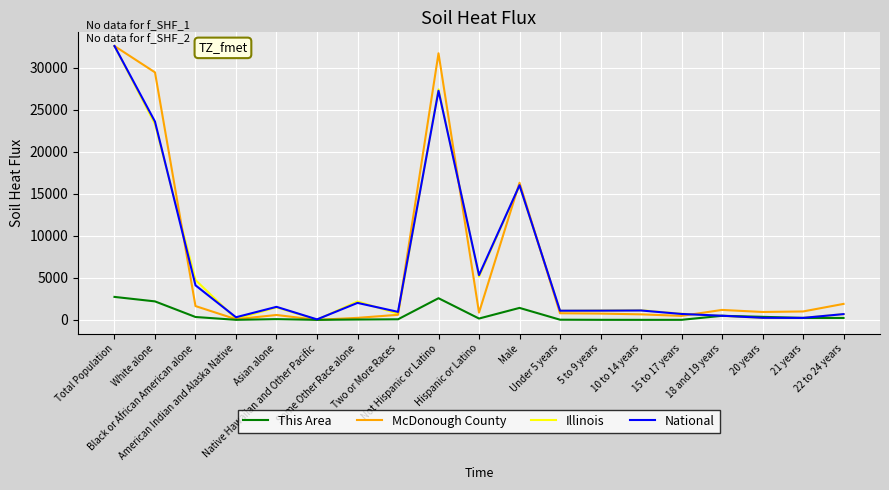

Does the chart display data point markers on the line(s)?

No